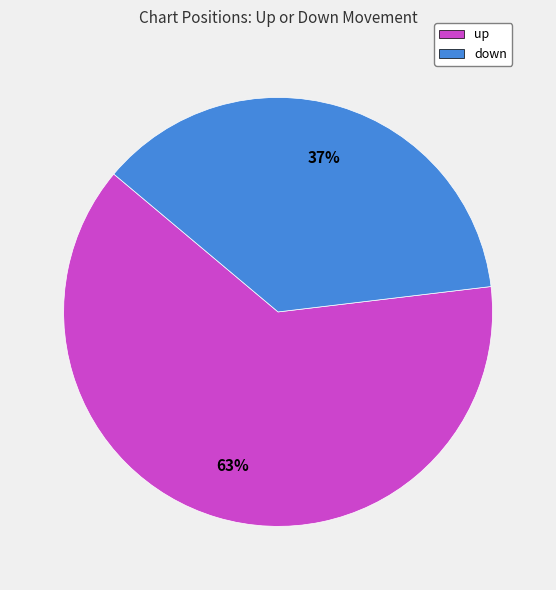

Approximately how many times larger is the value at up compared to down?

1.7